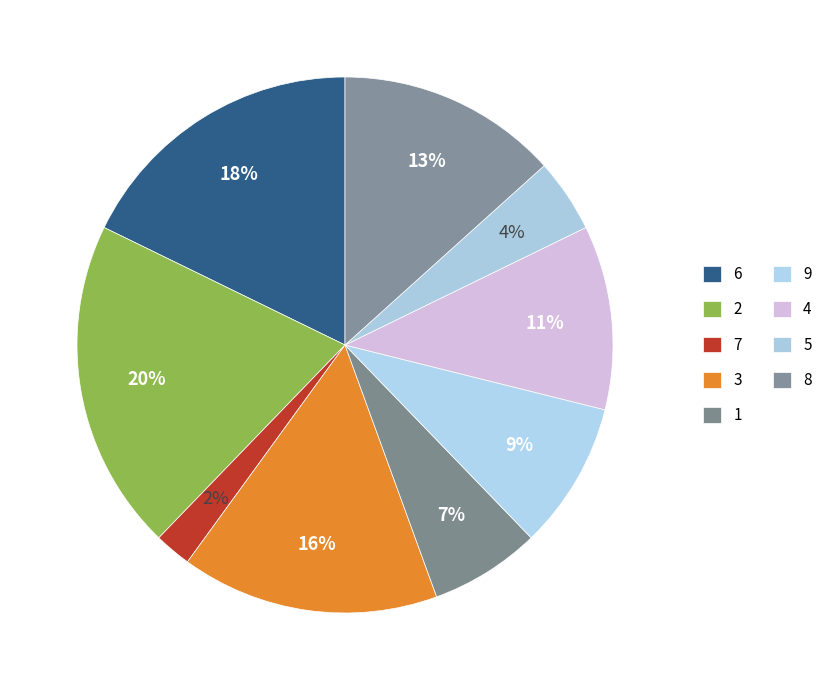

Count the number of slices in the pie.

9